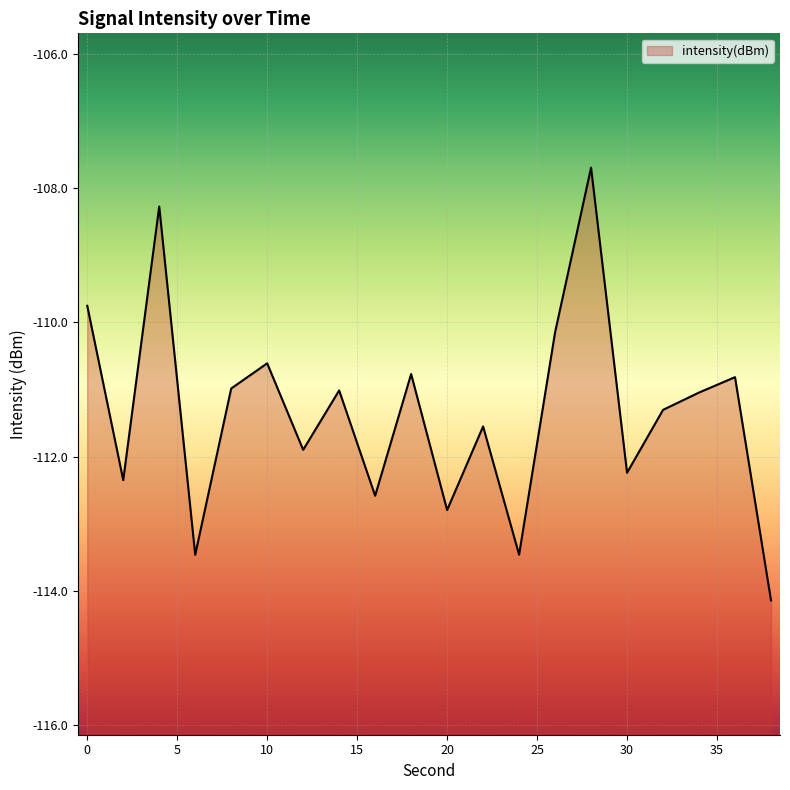

Which label corresponds to the largest value in the chart?

28